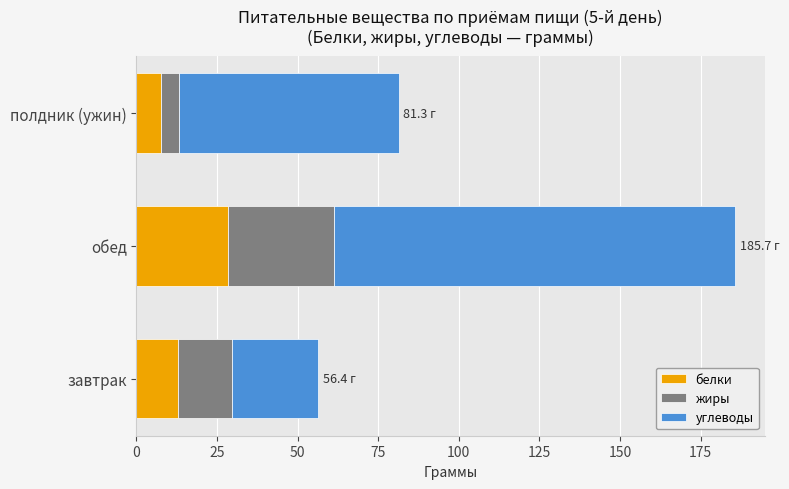

What is the maximum value for белки?

28.4